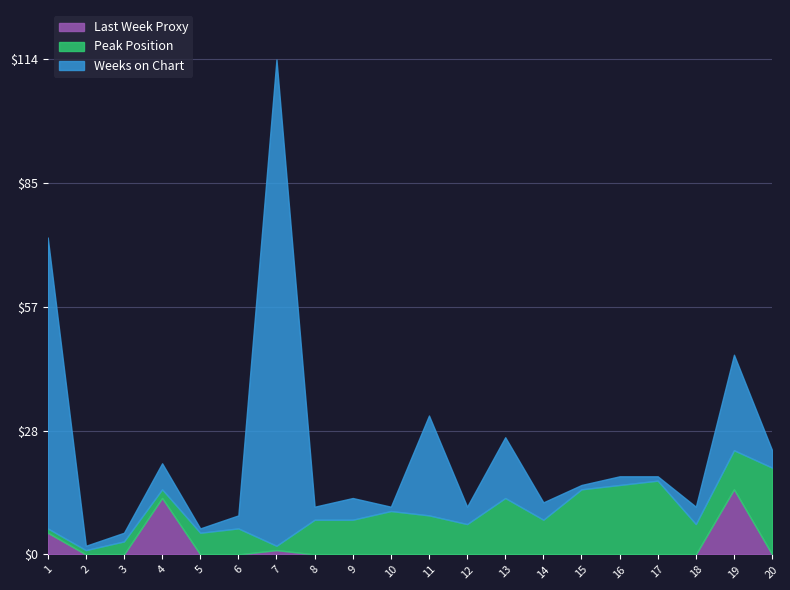

Which has a higher value, 5 or 11?

11